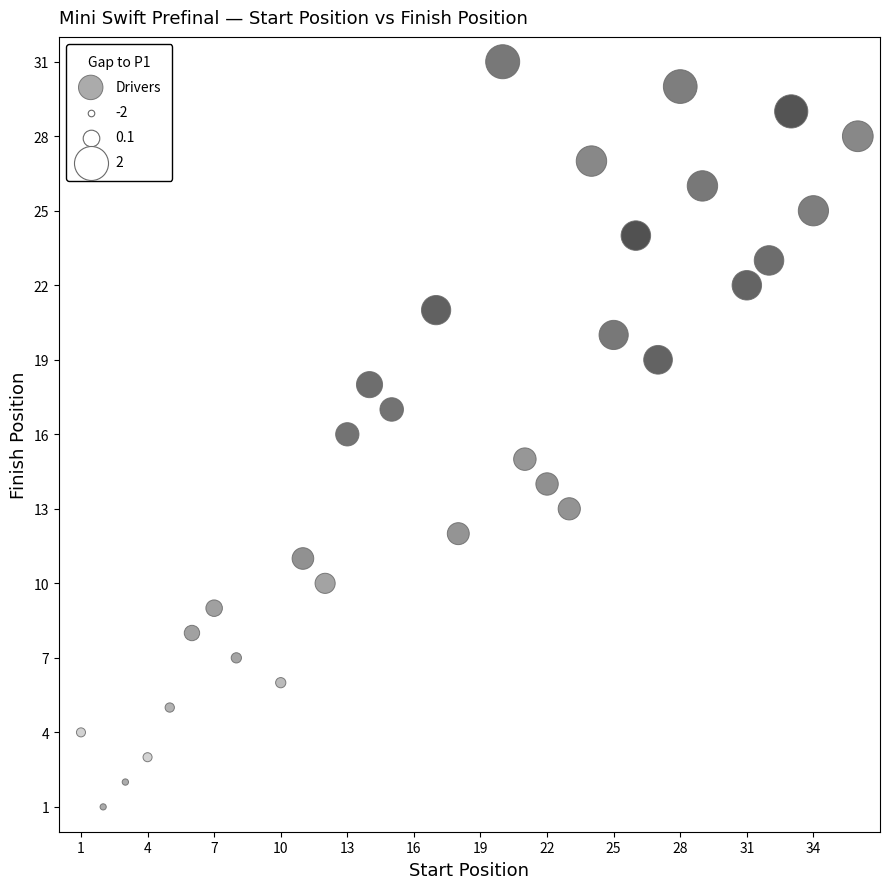

What is the range of Y values (max minus min)?

30